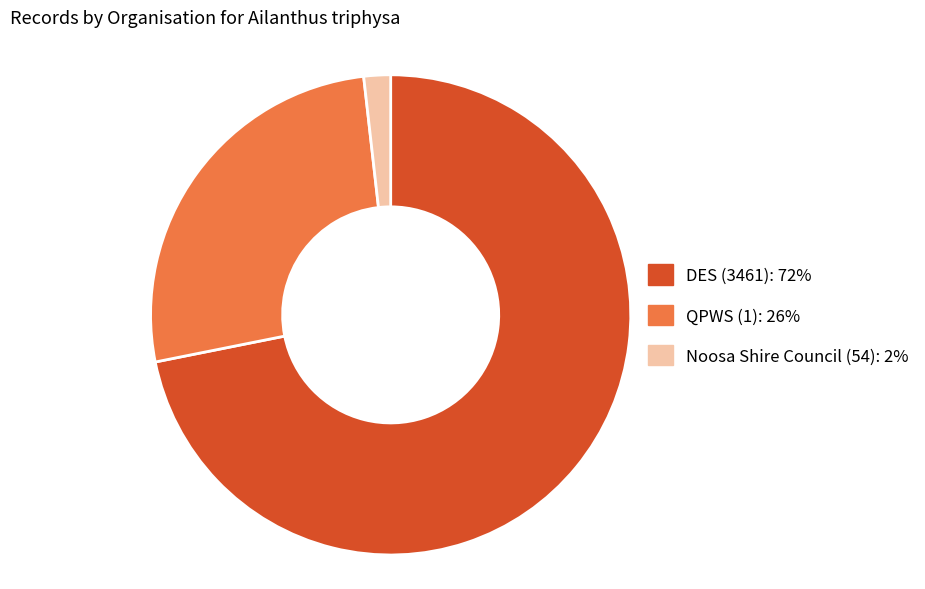

How many slices are in this pie chart?

3